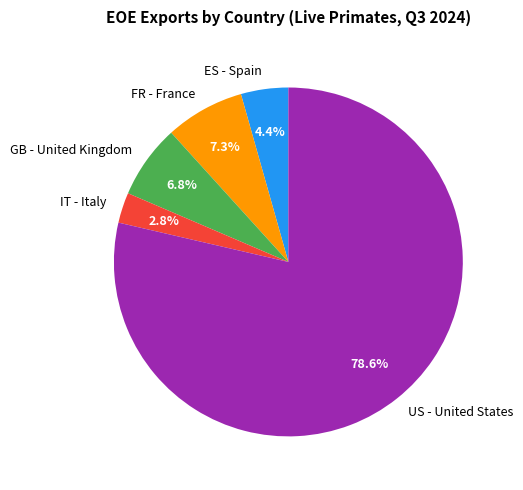

To the nearest percent, what is the average slice percentage?

20%